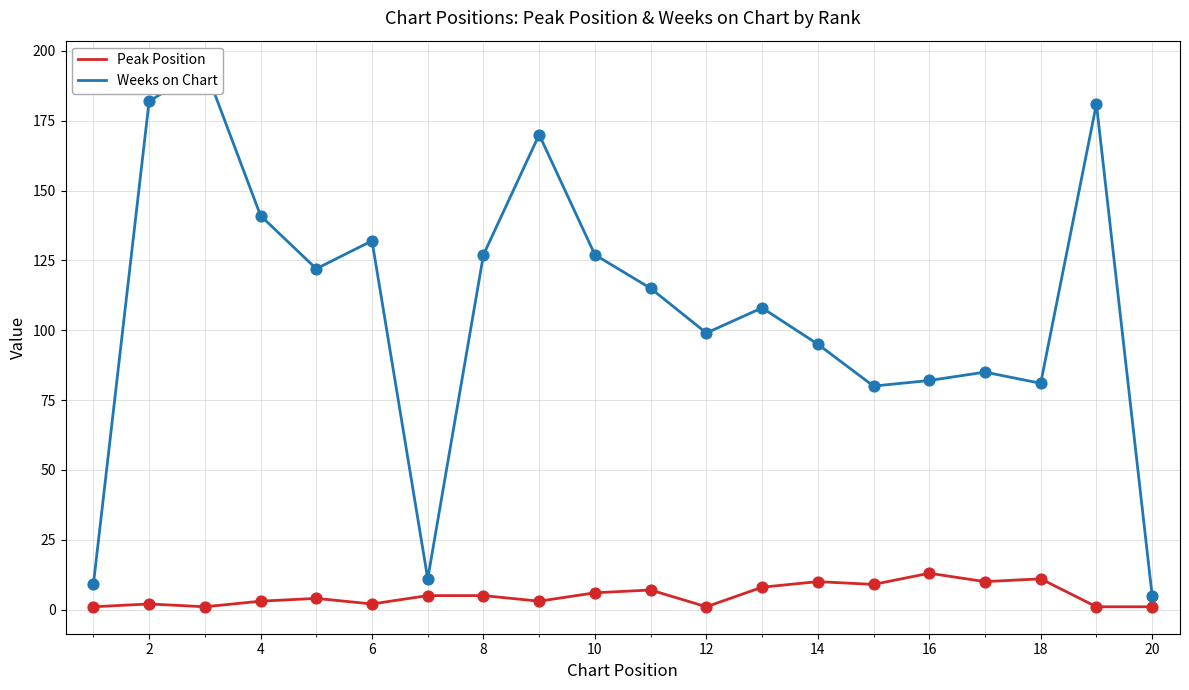

At how many categories does at least one series exceed 149?

4